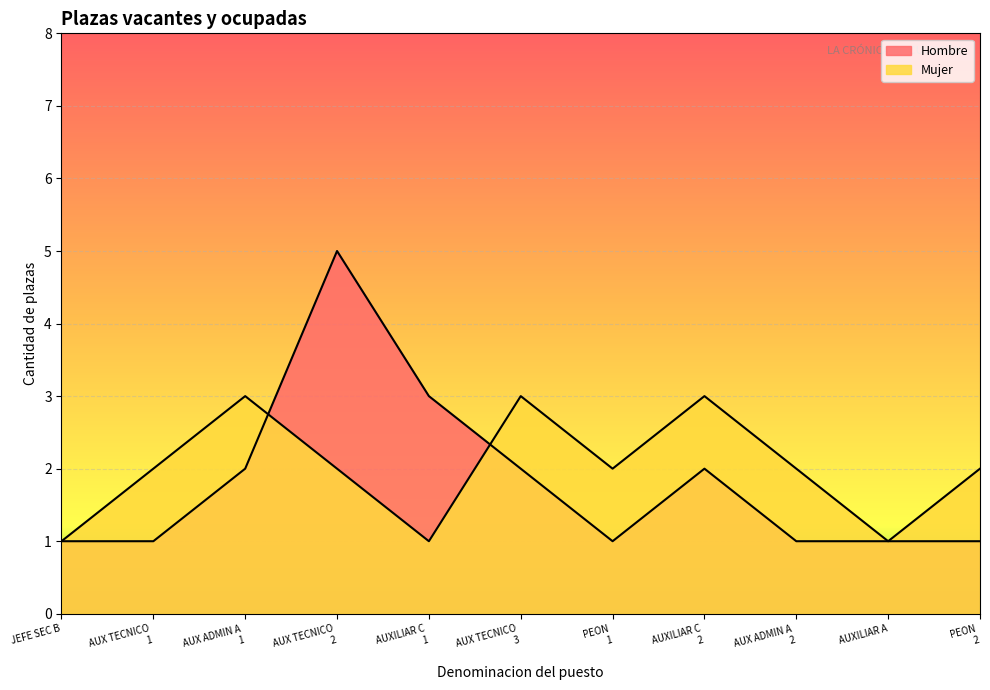

How many lines are shown in the chart?

2